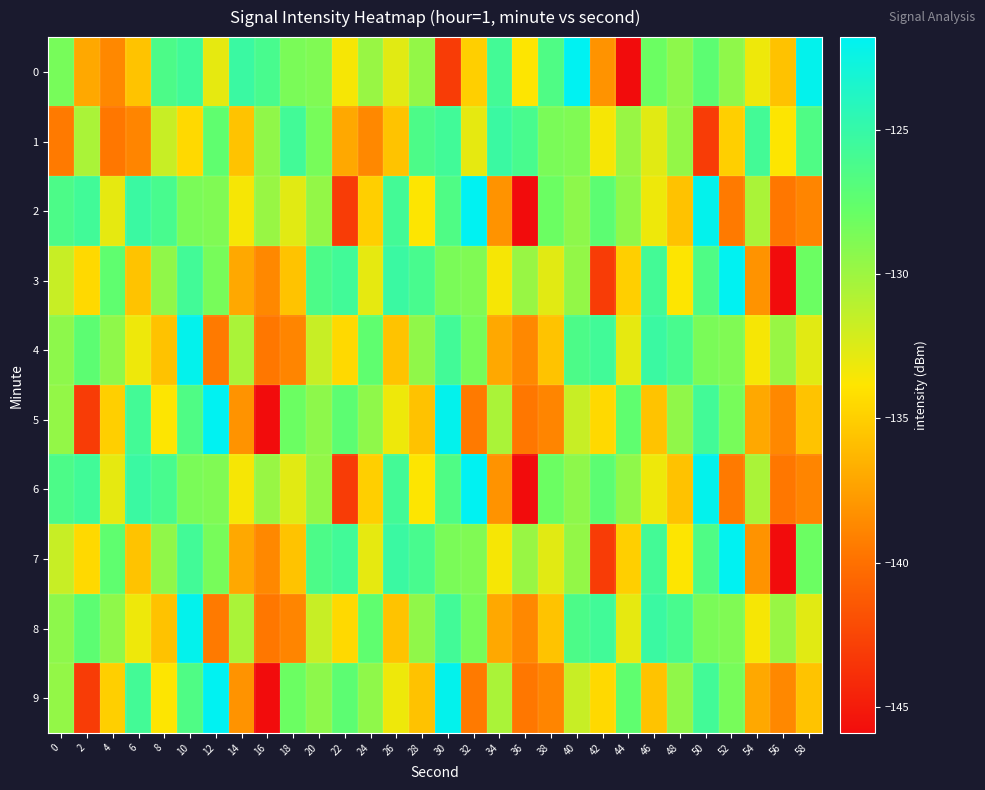

What is the total value across all series at 4?

-1327.9